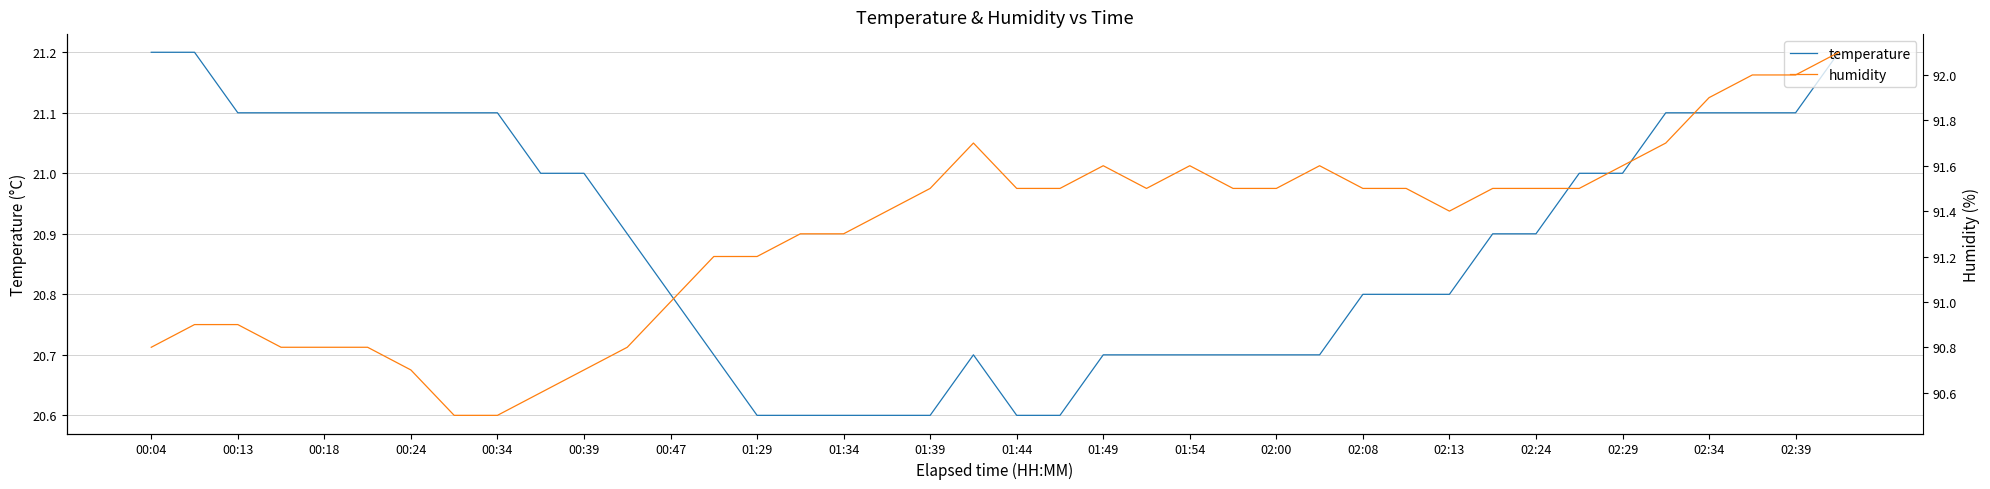

What is the highest value of the temperature series?

21.2